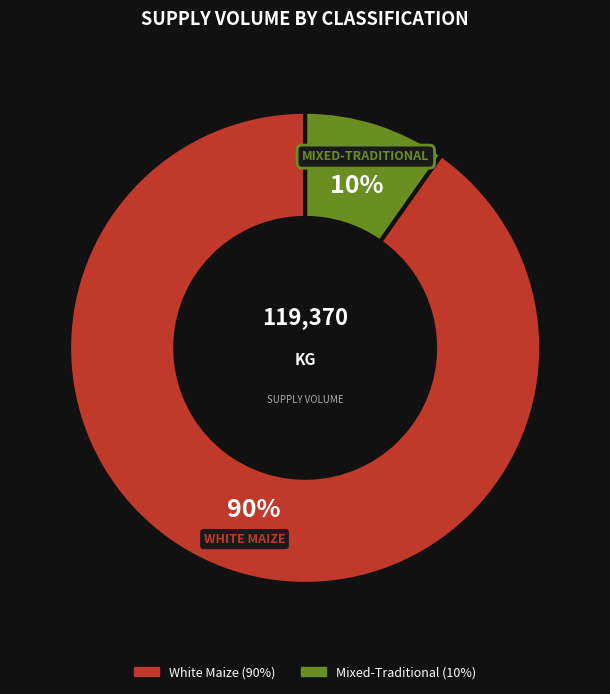

To the nearest percent, what is the difference between the largest and smallest slice percentages?

80%